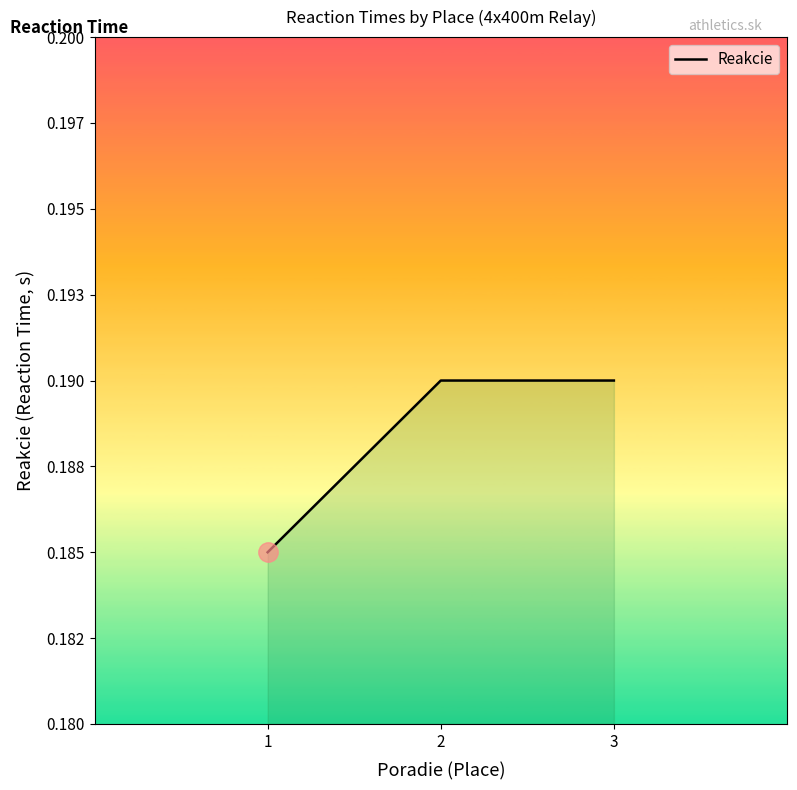

Rank the categories by value from lowest to highest.

1, 2, 3